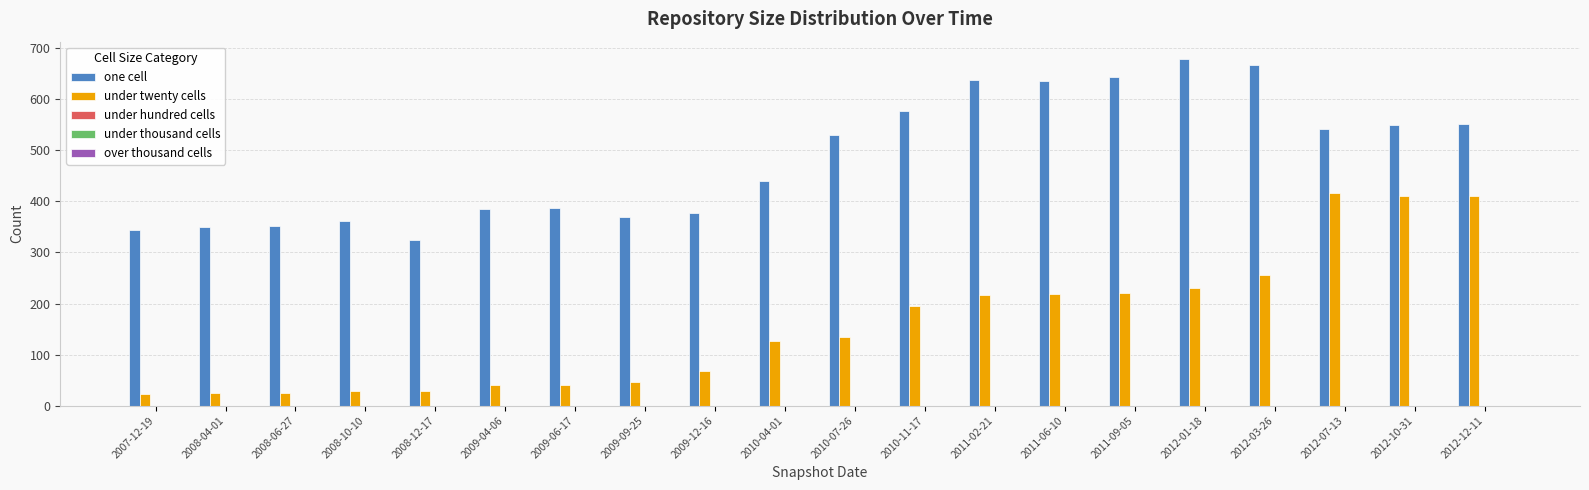

Which series changed the most between 2008-10-10 and 2010-07-26?

one cell